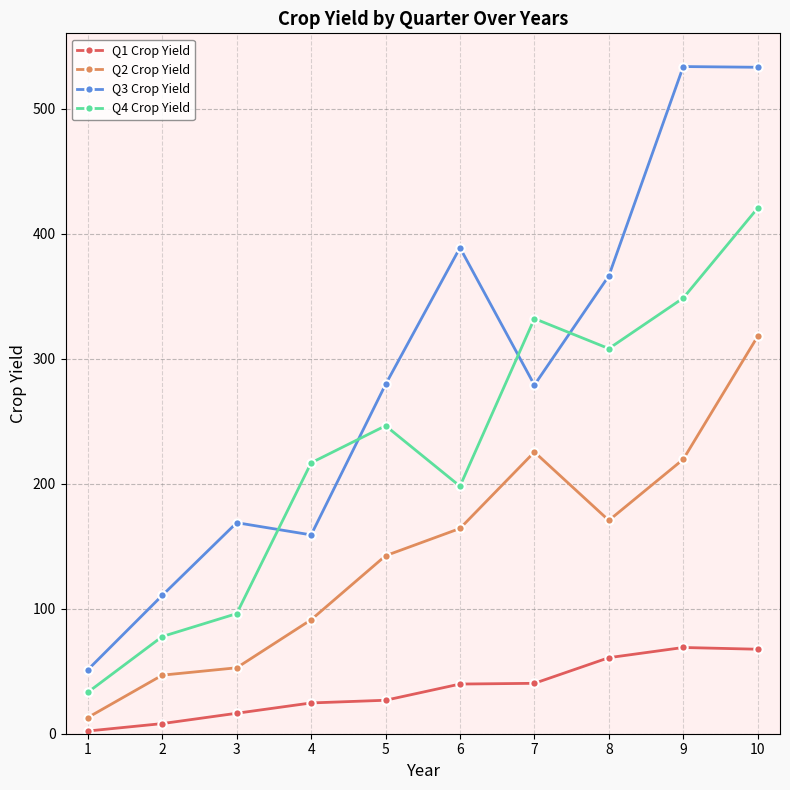

True or false: Q4 Crop Yield and Q2 Crop Yield intersect in this chart.

False